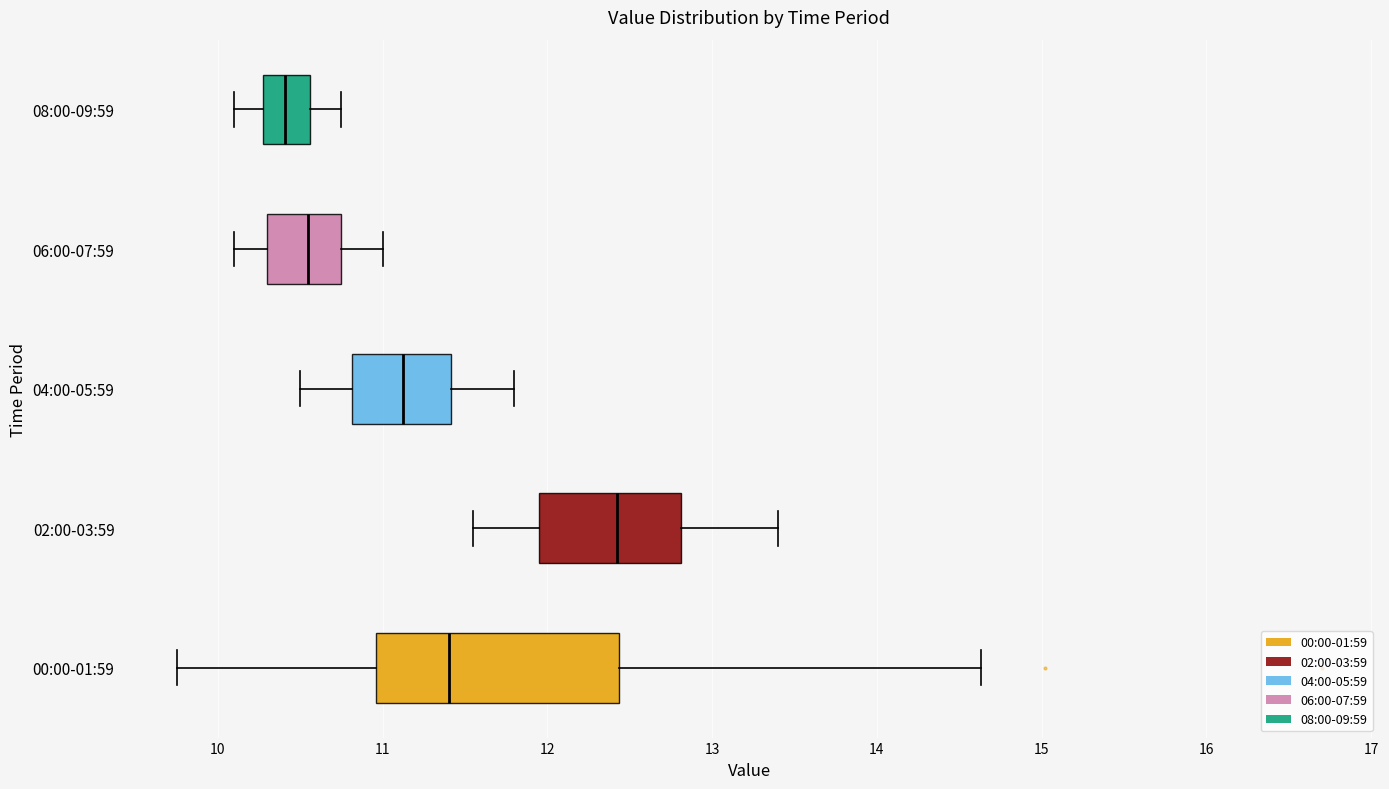

Where does the left whisker of the box for 06:00-07:59 end on the x-axis? The values are not printed on the chart, so give them approximately, as read against the axis.

10.1